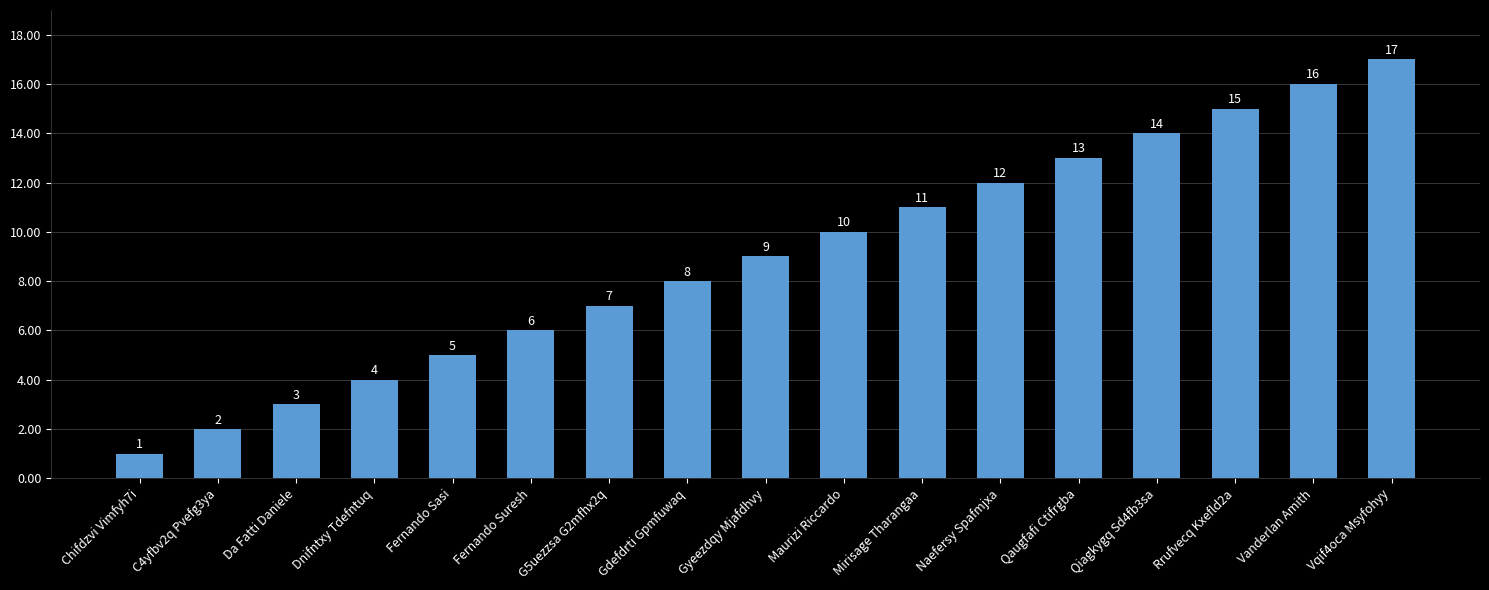

The chart shows a value of 3 at Fernando Suresh. True or false?

False